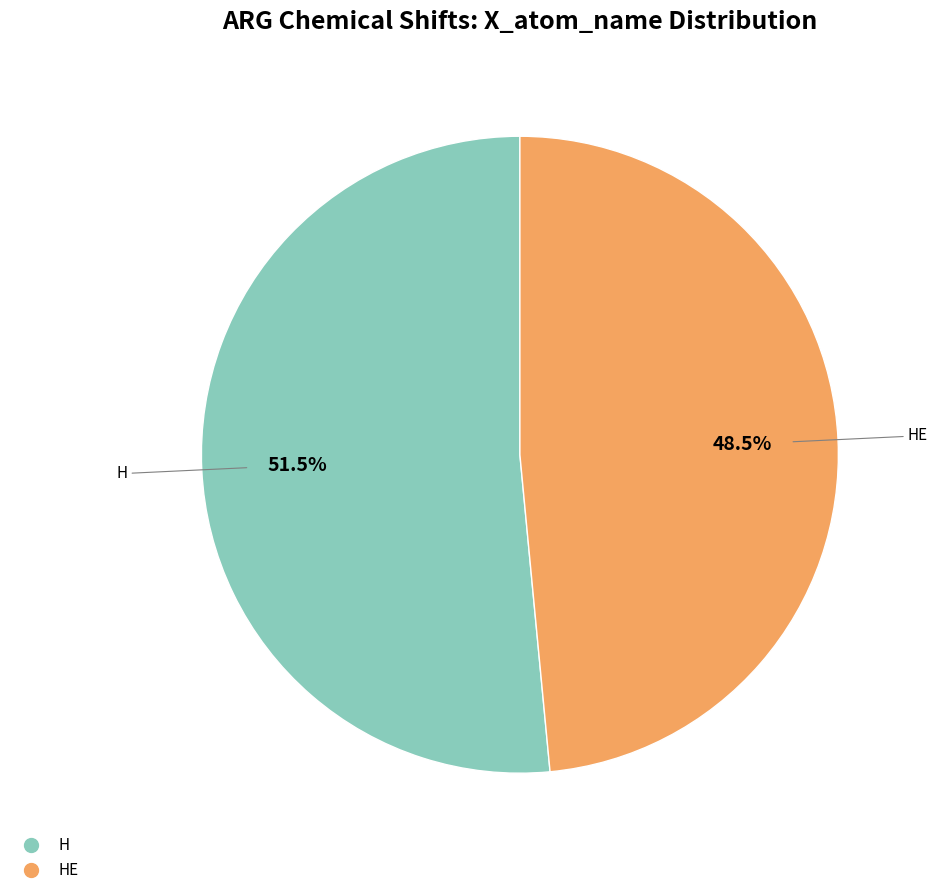

Is there a majority slice in this chart?

Yes